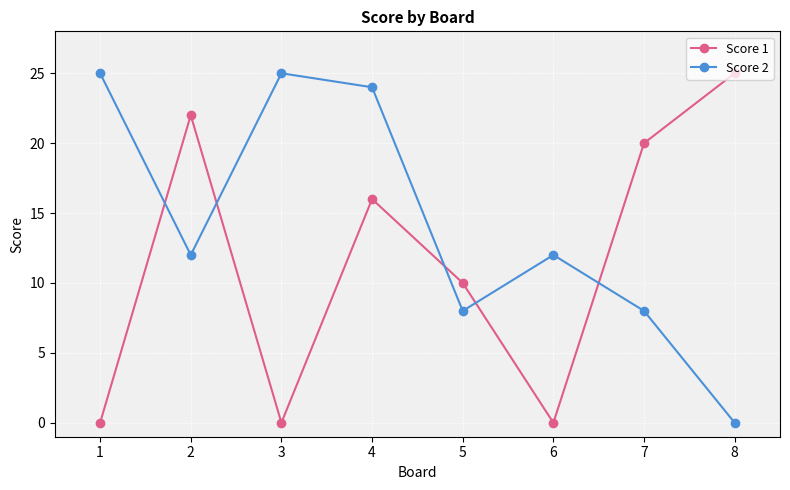

What is the spread (max minus min) of values at 2?

10